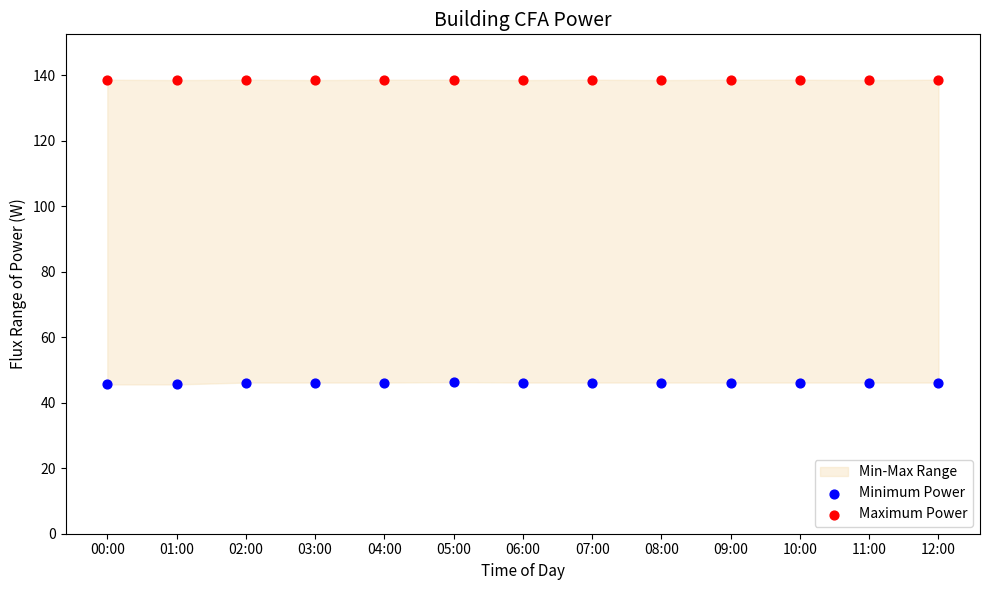

Which series reaches the minimum Y coordinate?

Minimum Power